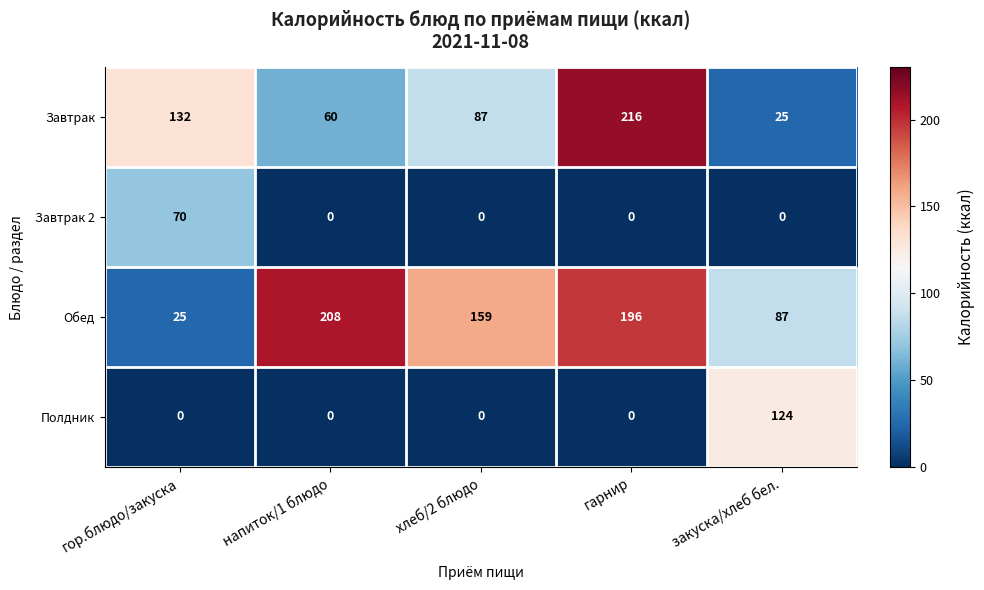

At how many categories does at least one series exceed 119?

5